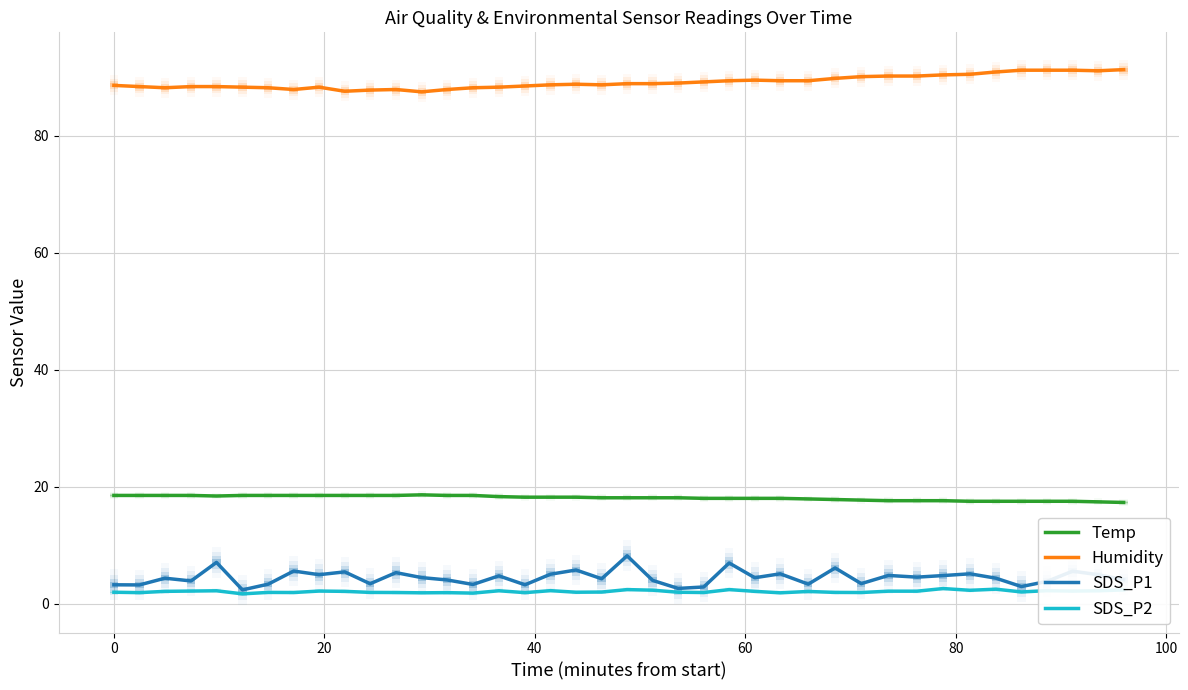

True or false: Temp and SDS_P1 cross at least once.

False